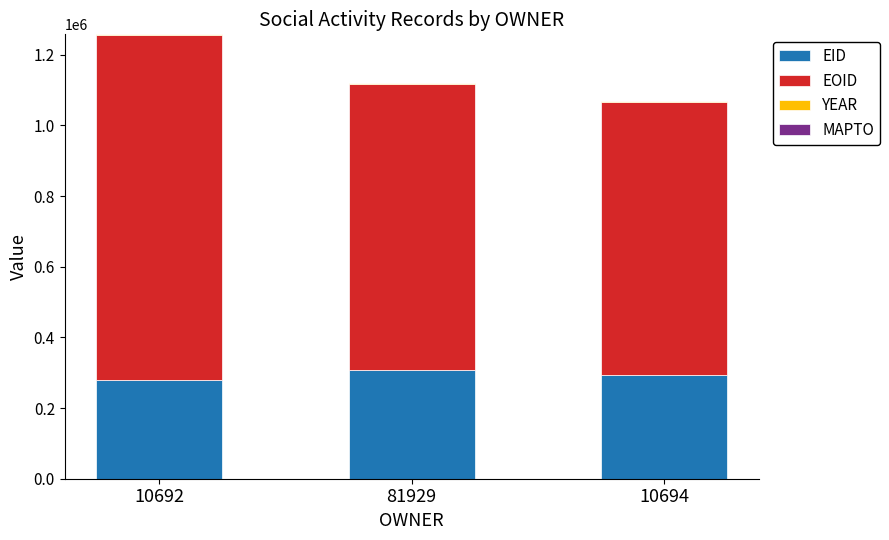

What is the maximum value for EID?

308078